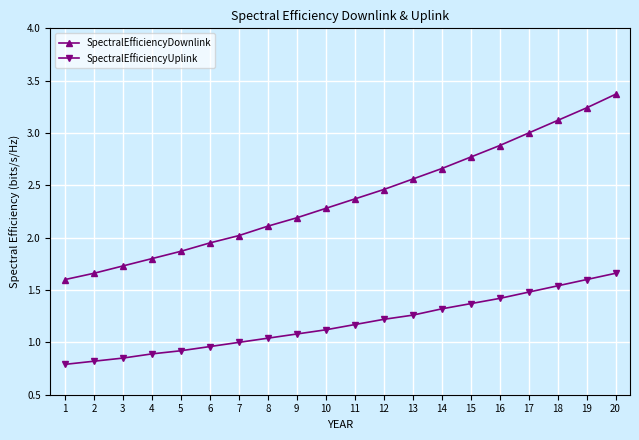

Which series changed the most between 2 and 8?

SpectralEfficiencyDownlink